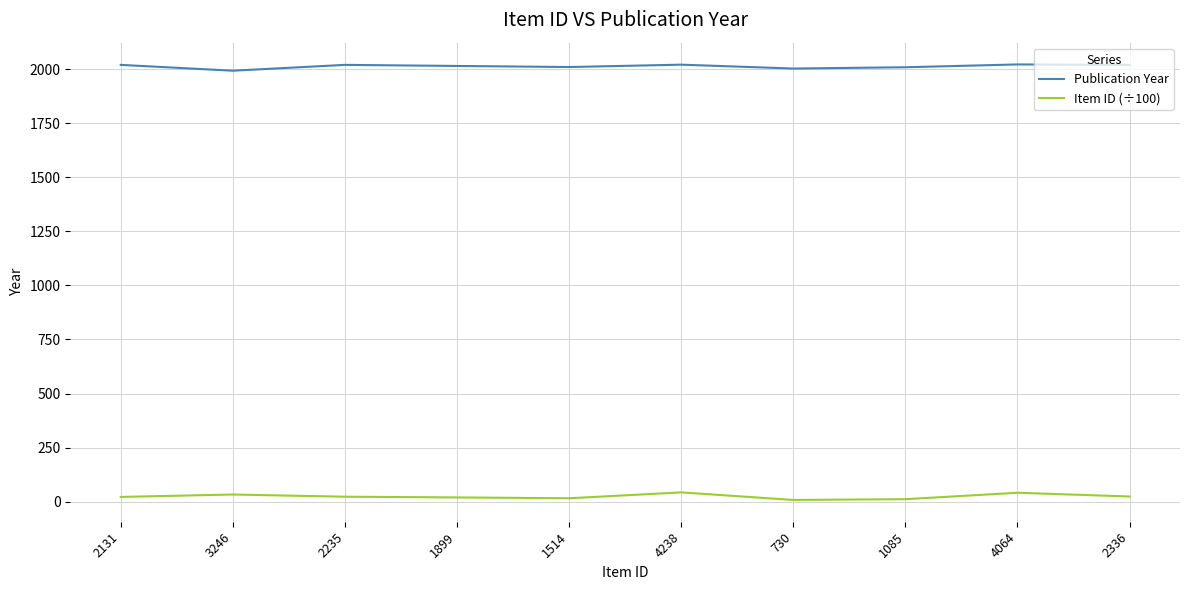

True or false: Publication Year and Item ID (÷100) intersect in this chart.

False